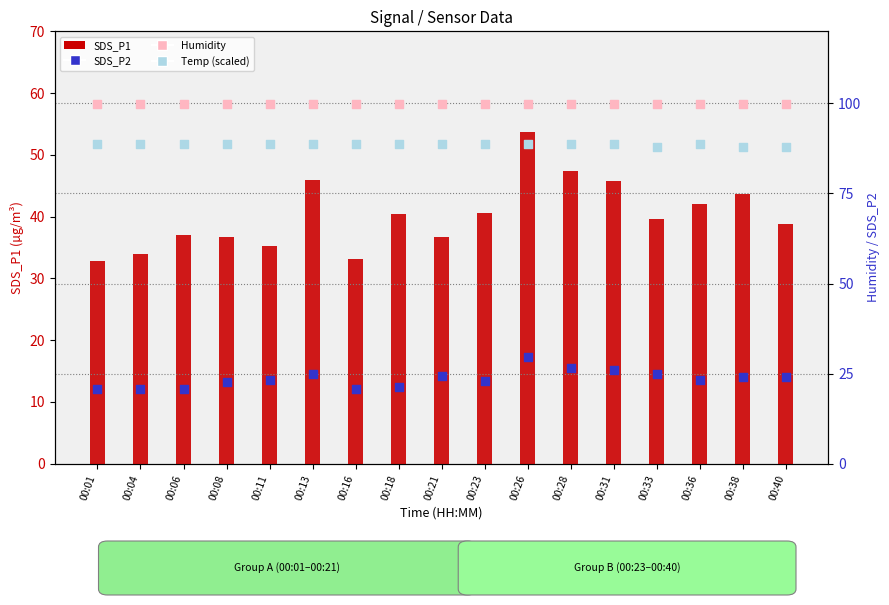

At which category is the sum across all series the highest?

00:26